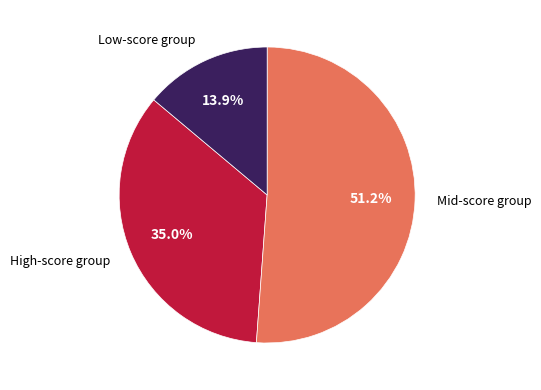

Is there a majority slice in this chart?

Yes